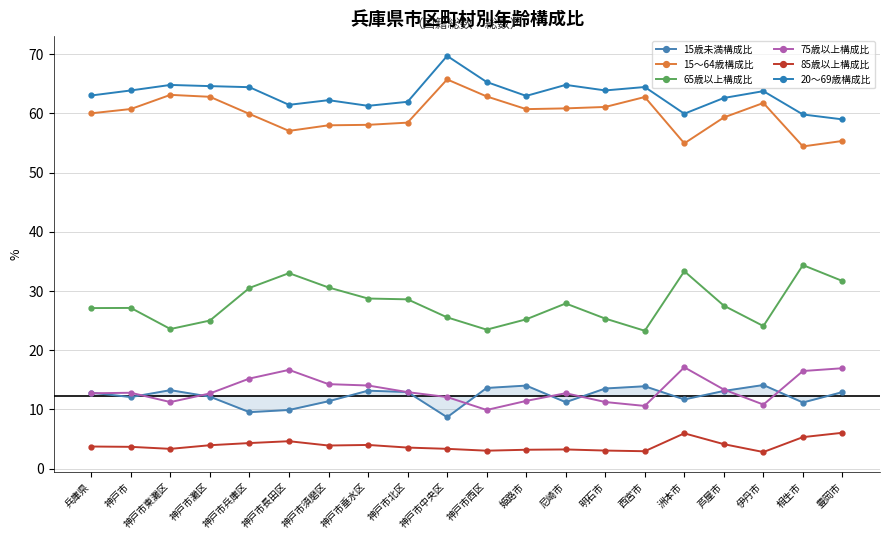

What is the minimum value shown in the chart?

2.8